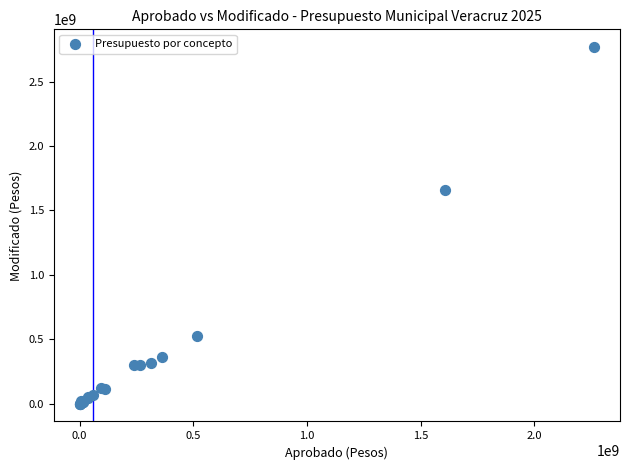

What Y value in the scatter plot is closest to 1383786950?

1662363802.7